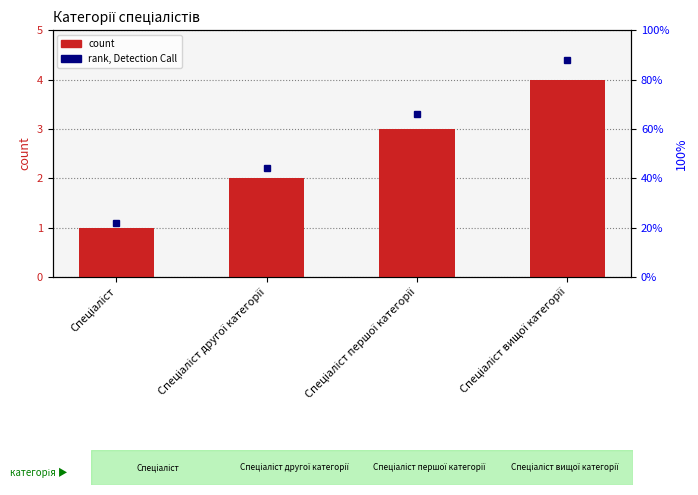

At Спеціаліст першої категорії, list the series in order from largest to smallest.

rank, Detection Call, Ідентифікатор